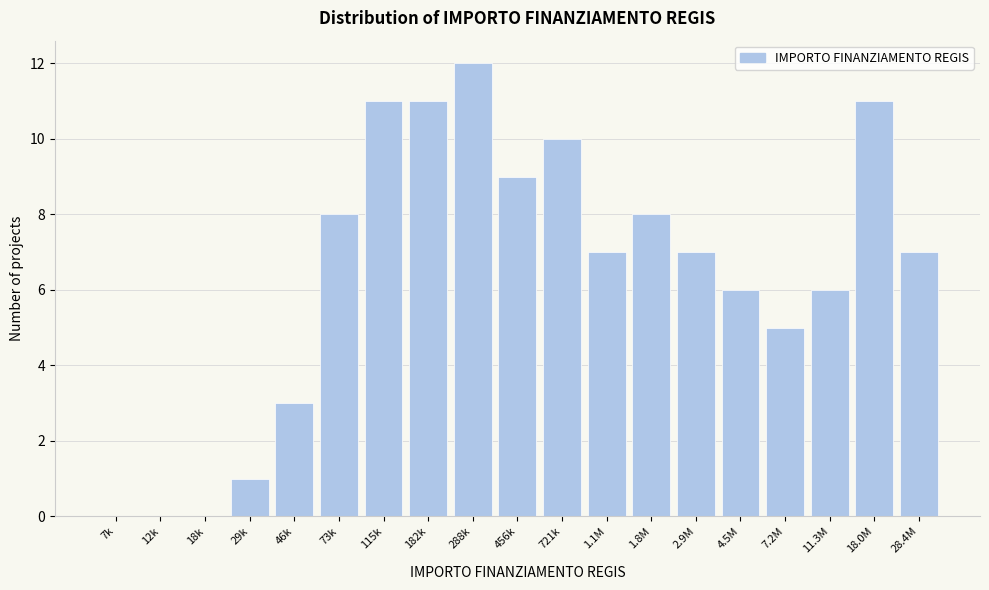

Reading left to right, list all the values displayed in this chart.

7k=0	12k=0	18k=0	29k=1	46k=3	73k=8	115k=11	182k=11	288k=12	456k=9	721k=10	1.1M=7	1.8M=8	2.9M=7	4.5M=6	7.2M=5	11.3M=6	18.0M=11	28.4M=7